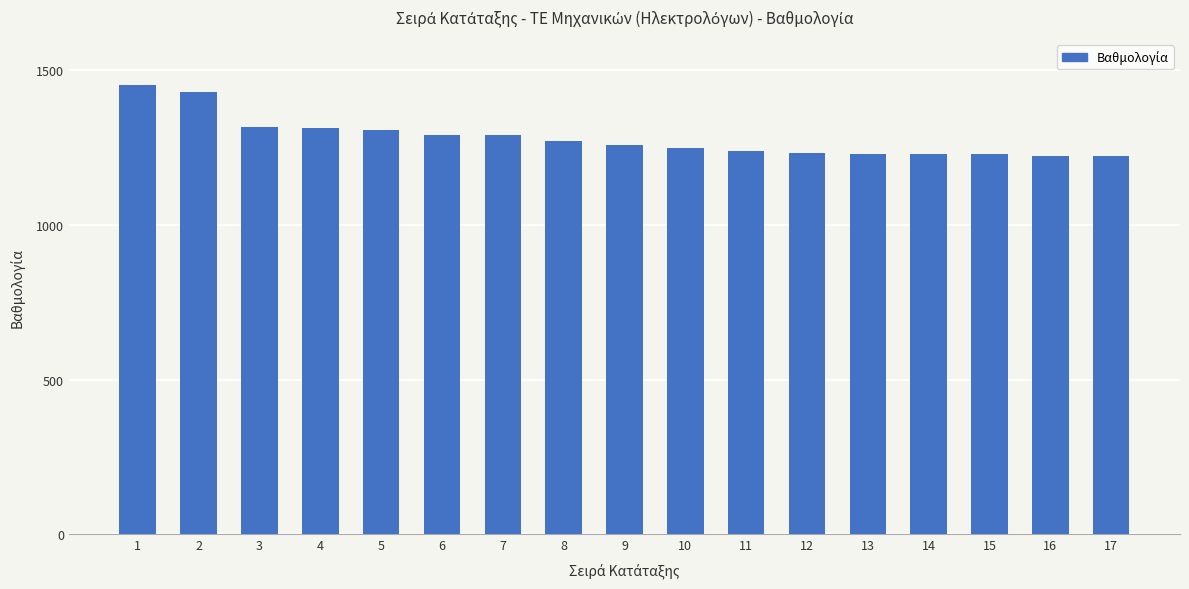

What is the greatest value displayed?

1452